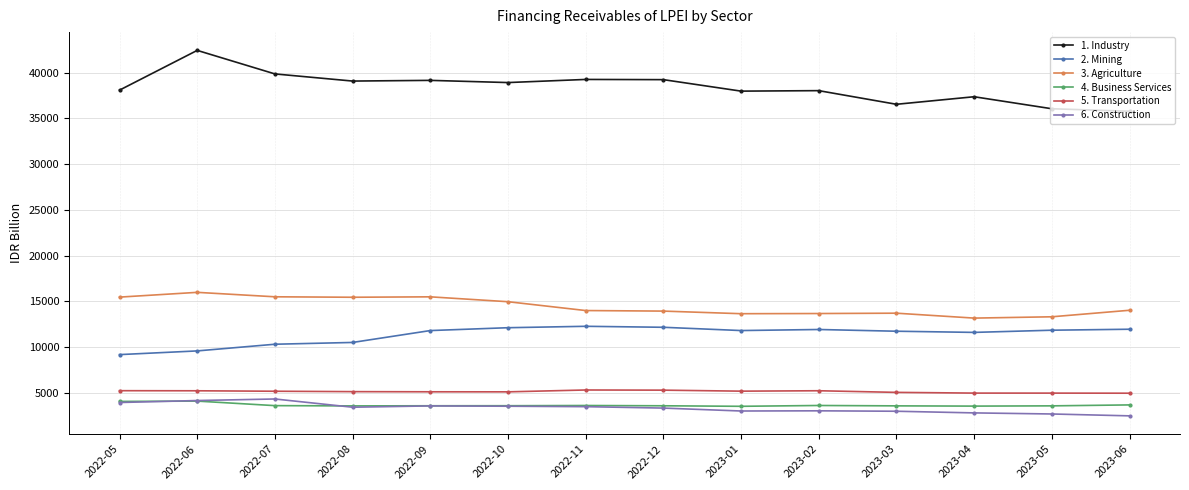

What is the sum of the 5. Transportation values at 2023-01 and 2022-06?

10379.9